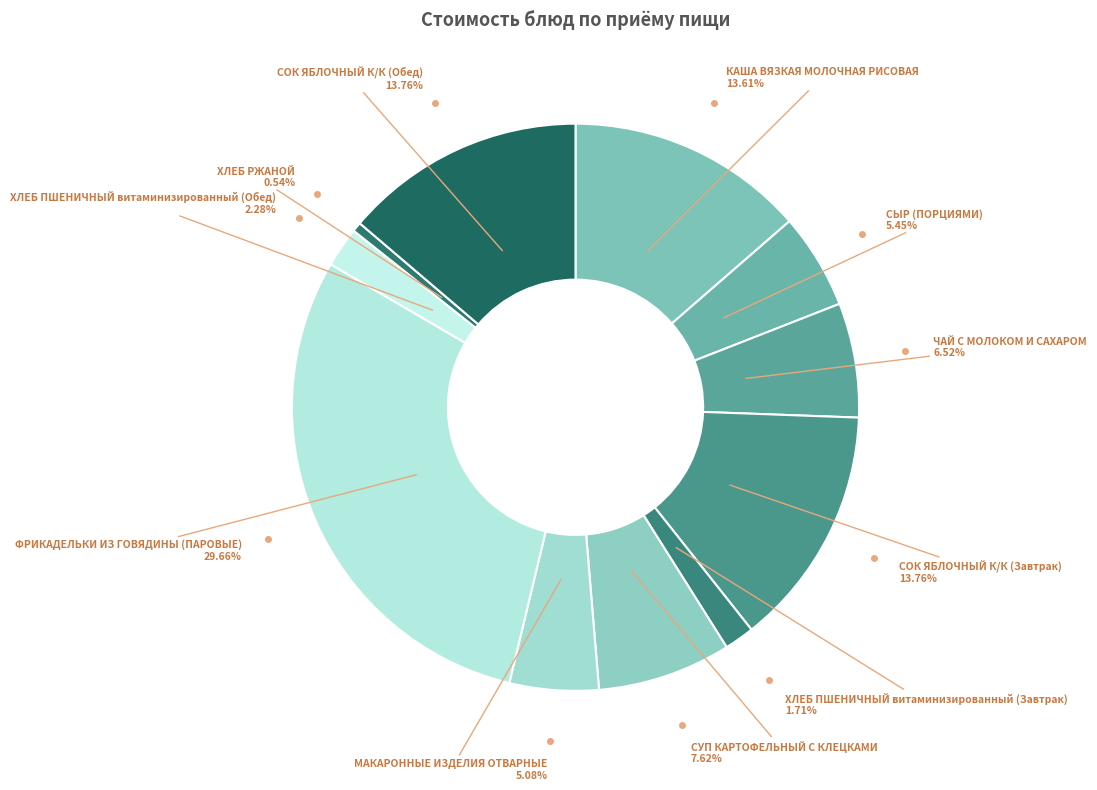

Count the number of slices in the pie.

11